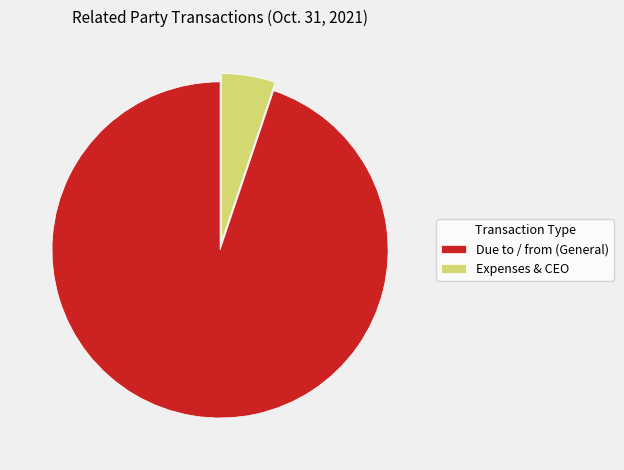

True or false: Due to / from (General) accounts for 99% of the total.

False